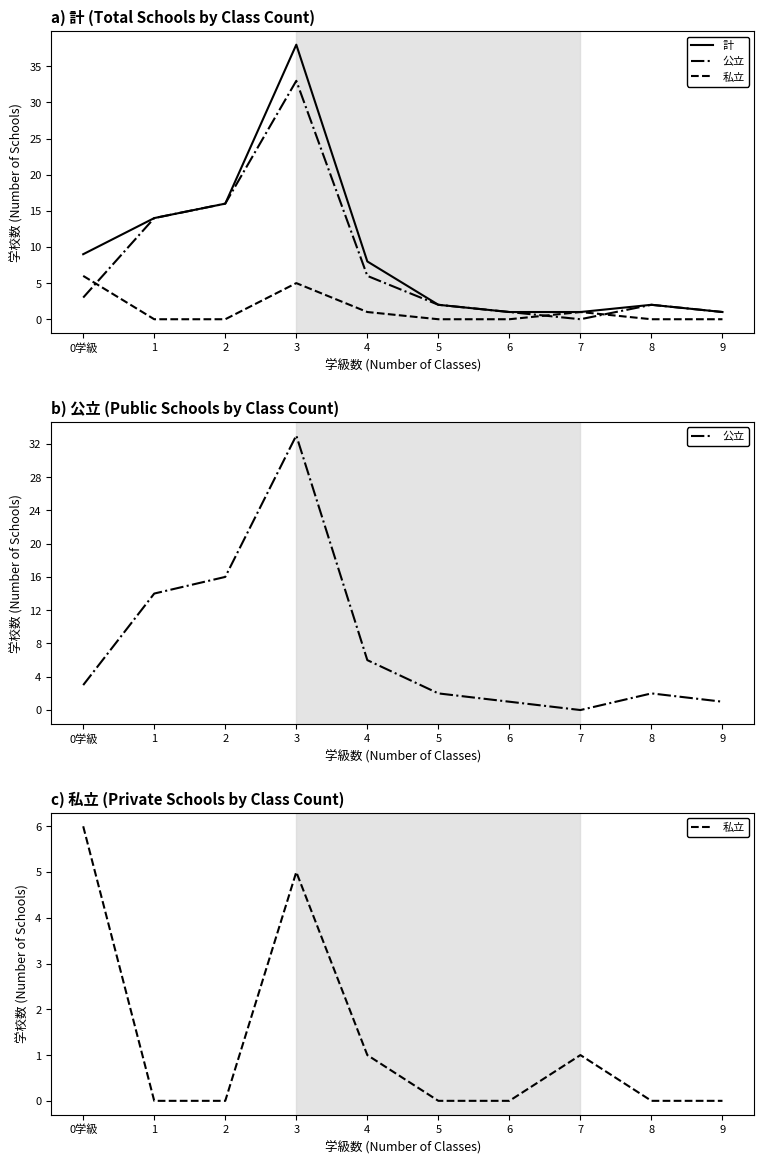

What is the value of the 公立 point at the 2nd from the left?

14